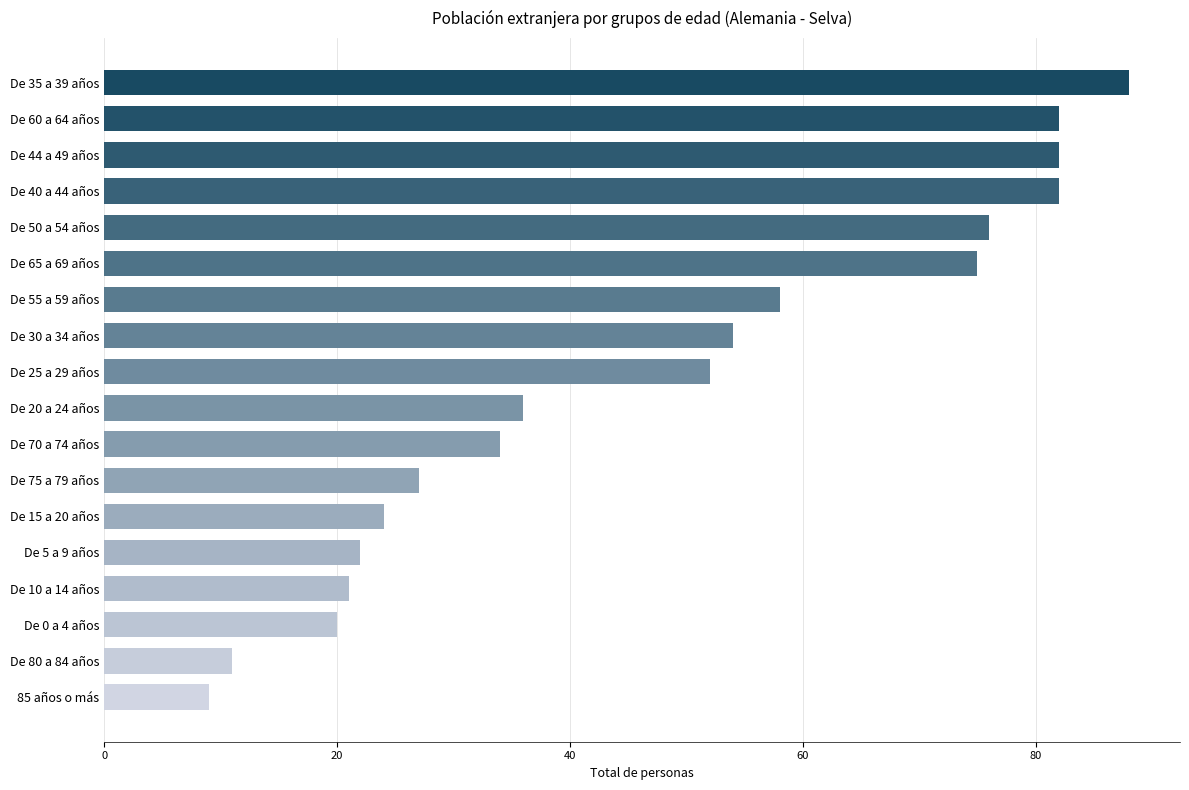

What is the sum of all values?

853